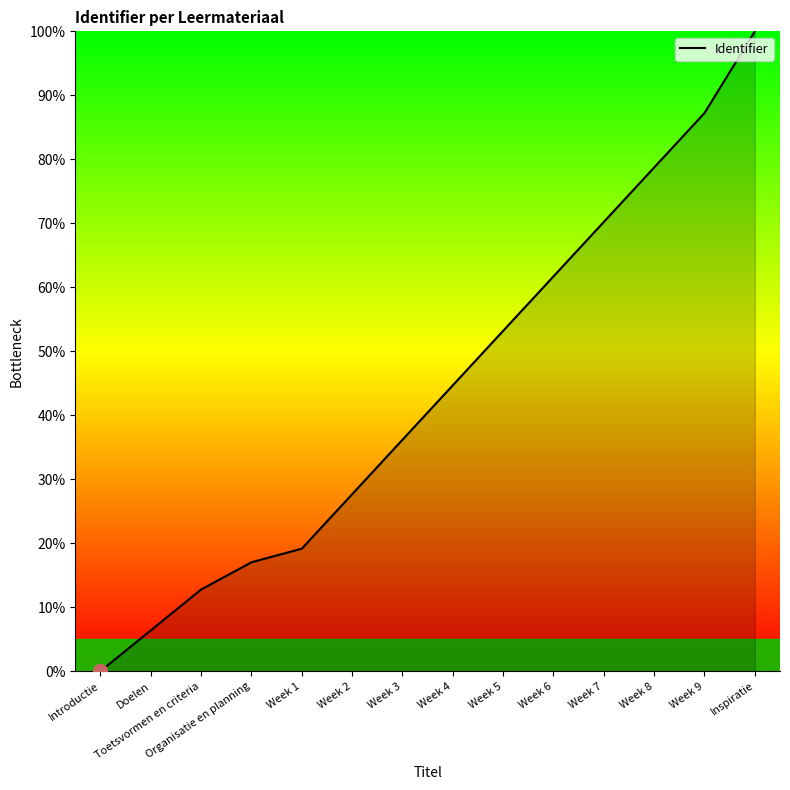

Where is the data nearest to the value 50?

Week 5